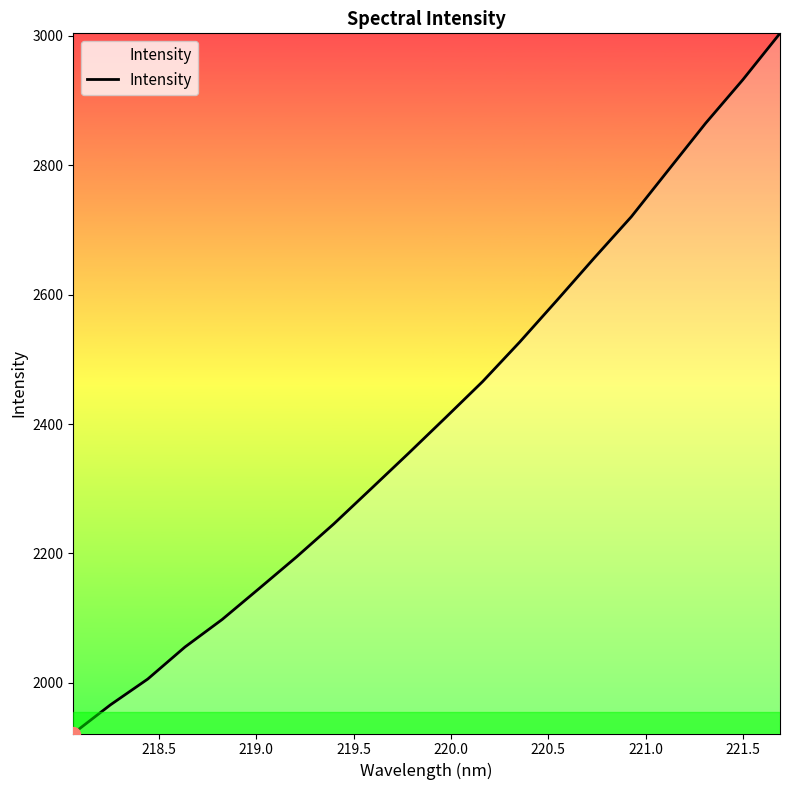

What is the smallest value displayed?

1921.8